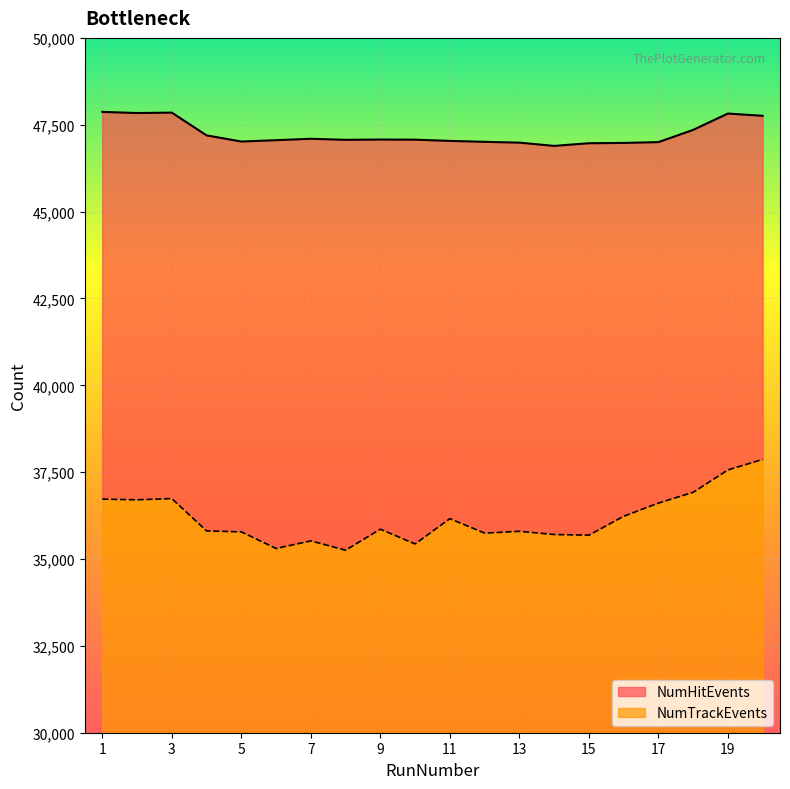

Rank the categories by NumTrackEvents value from highest to lowest.

20, 19, 18, 3, 1, 2, 17, 16, 11, 9, 4, 13, 5, 12, 14, 15, 7, 10, 6, 8